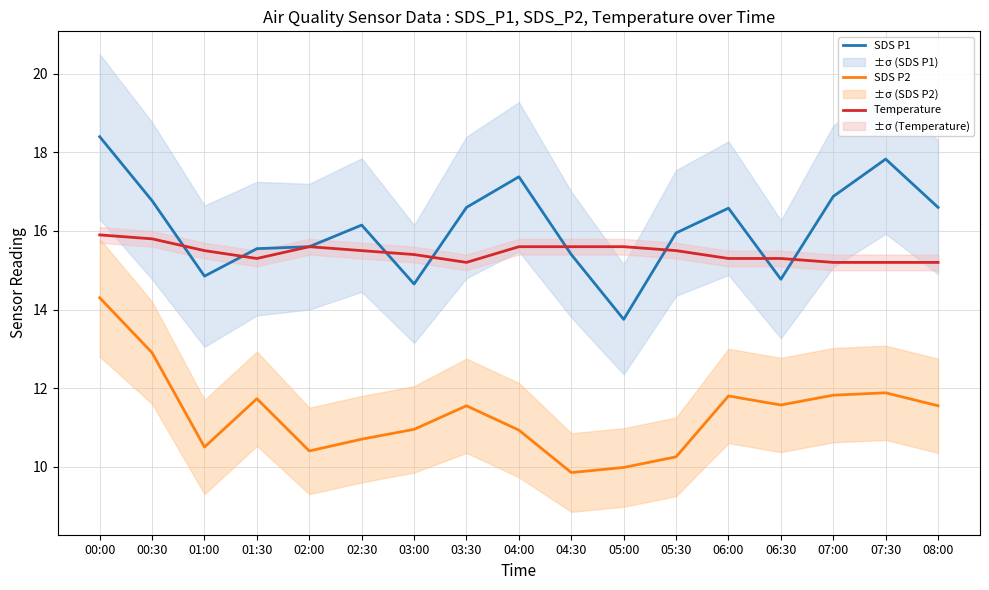

What is the average value of the Temperature series?

15.5